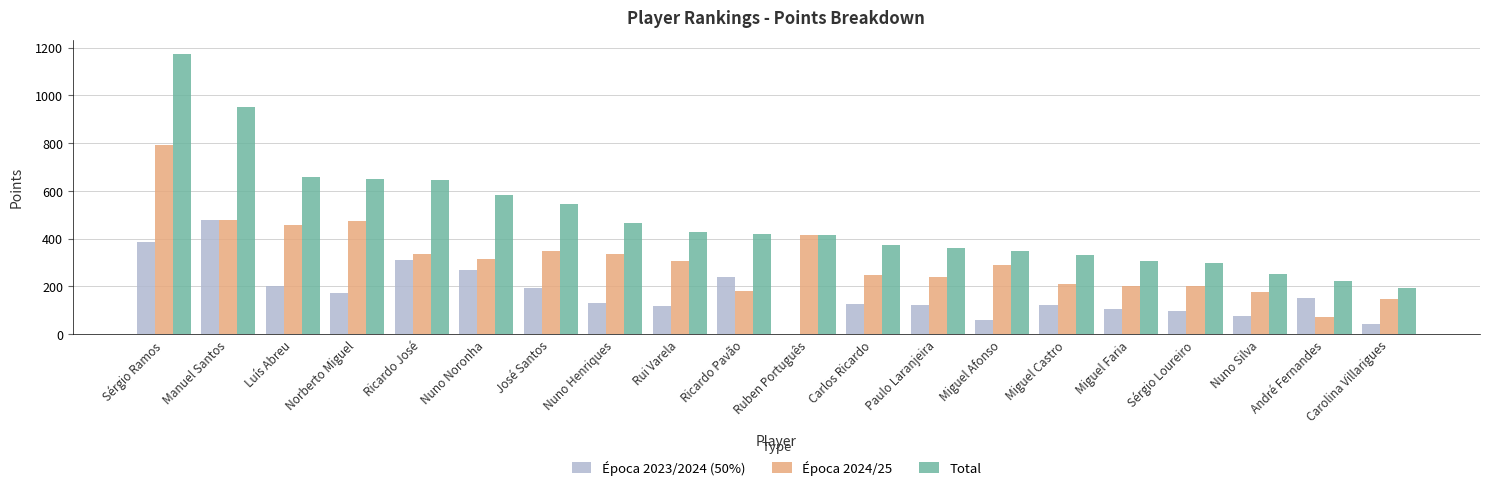

What is the sum of all Época 2024/25 values?

6220.0